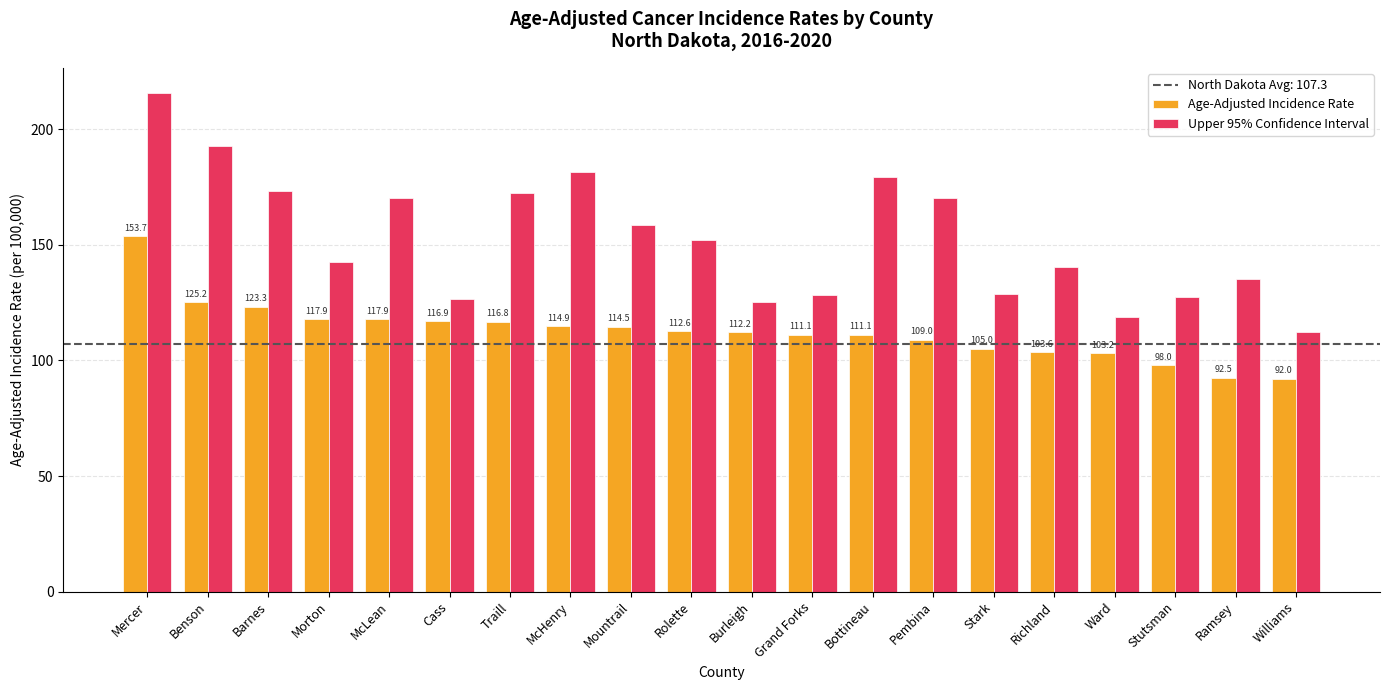

Which label corresponds to the largest value in the chart?

Mercer